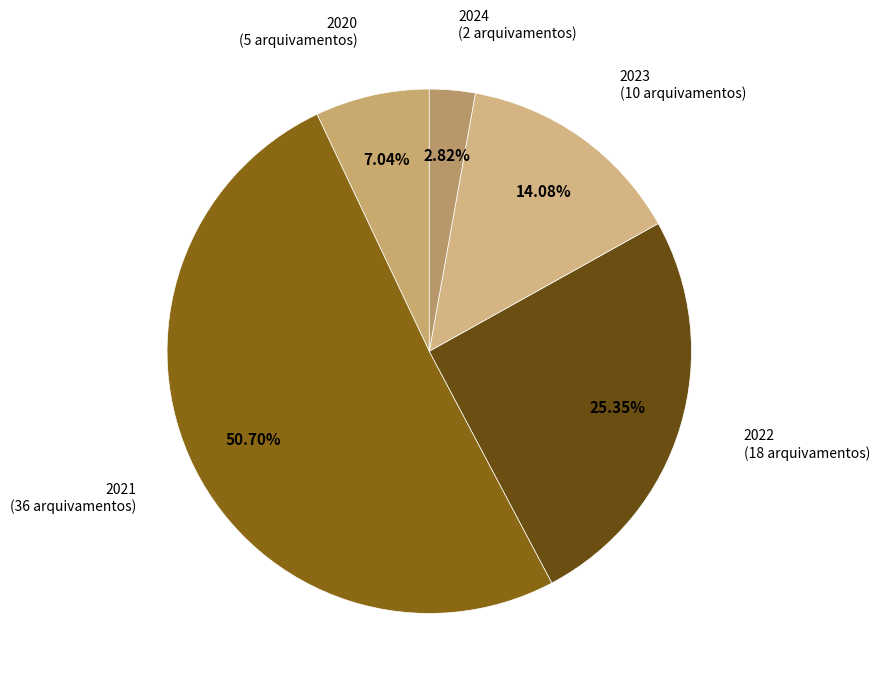

How many segments does this pie chart have?

5